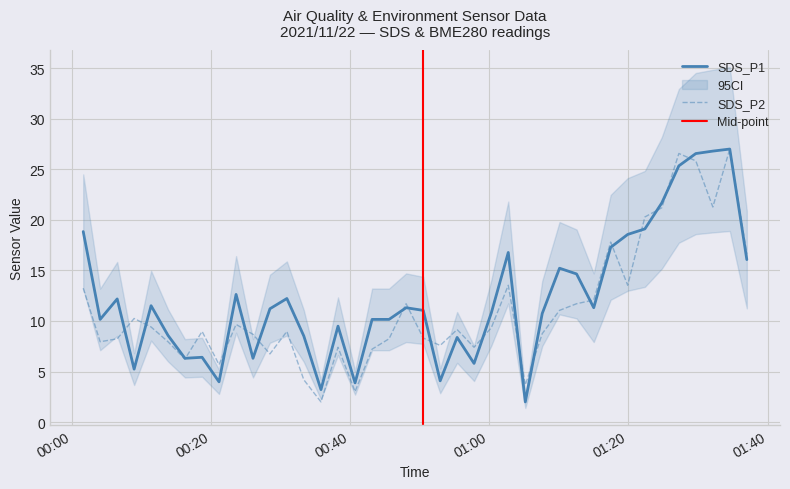

What is the smallest value displayed?

2.0